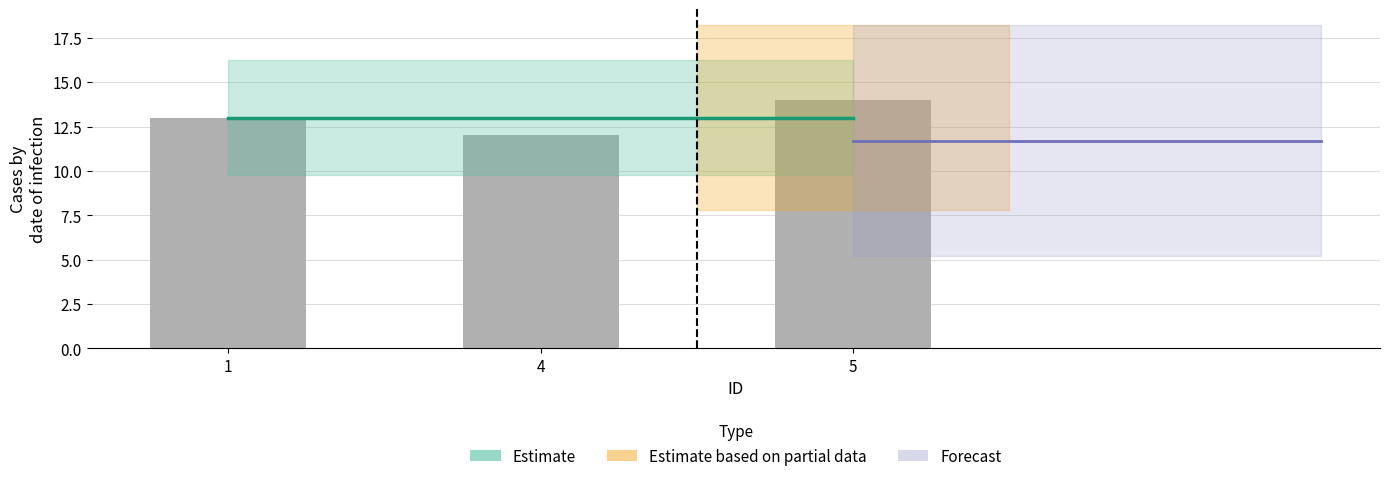

What is the minimum value shown in the chart?

12